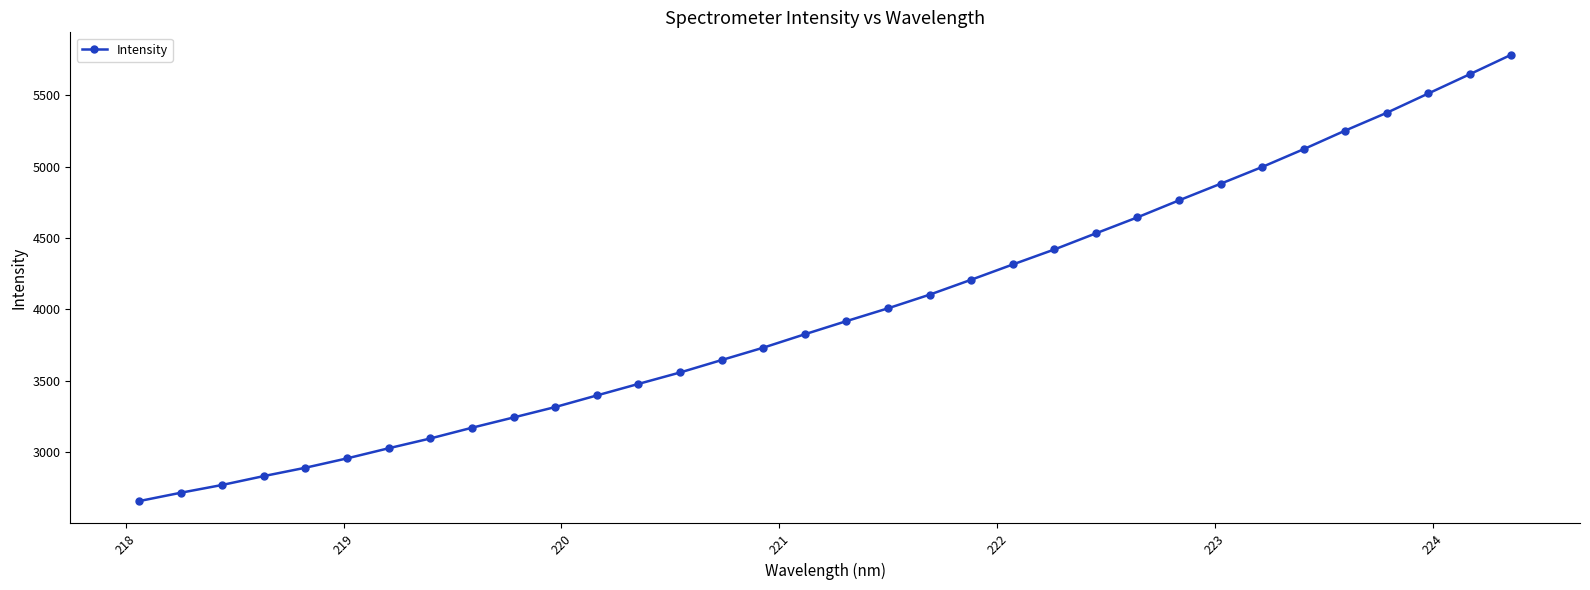

What is the sum of all values?

135817.1